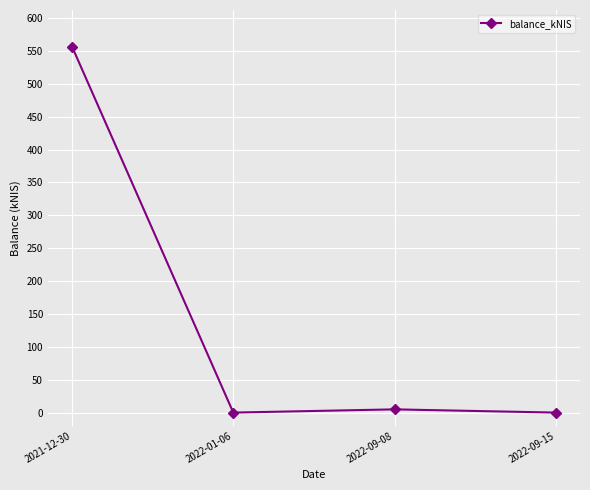

True or false: the data shows 319.9 at 2021-12-30.

False